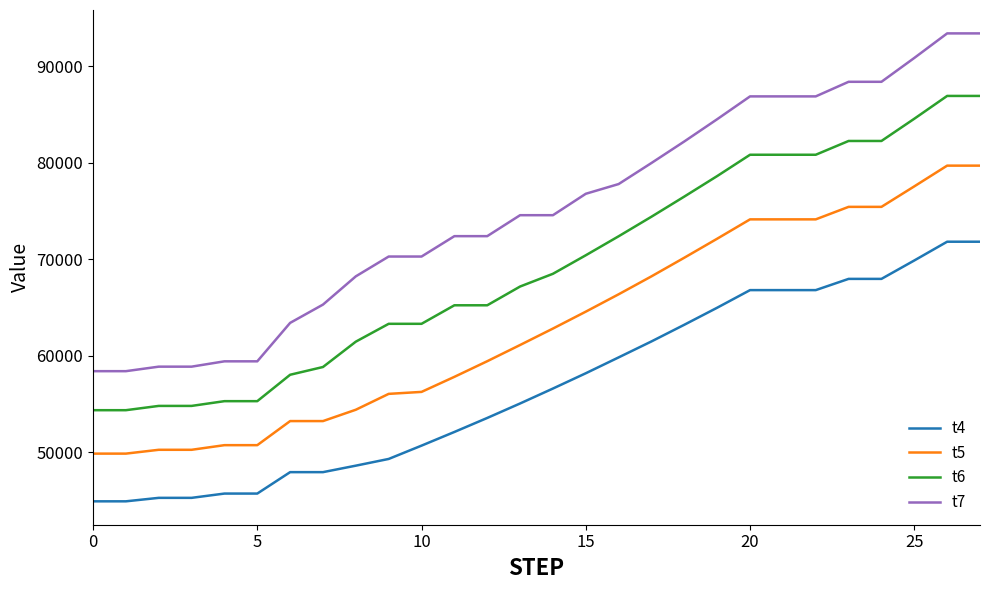

Rank the series by their average value, from highest to lowest.

t7, t6, t5, t4